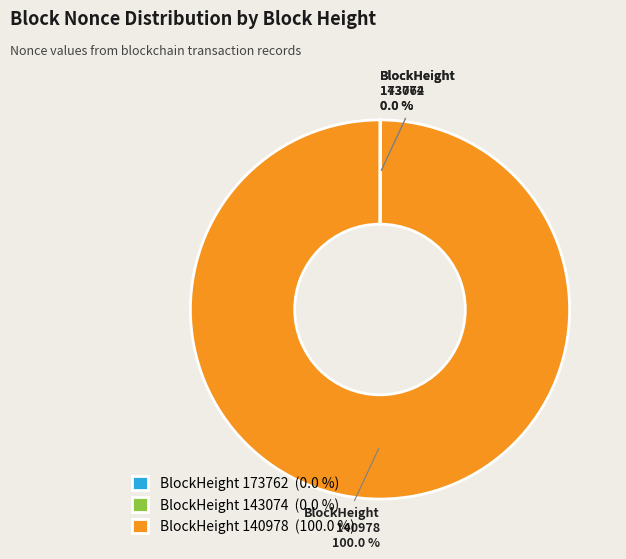

Does BlockHeight 140978 account for over 50% of the chart?

Yes